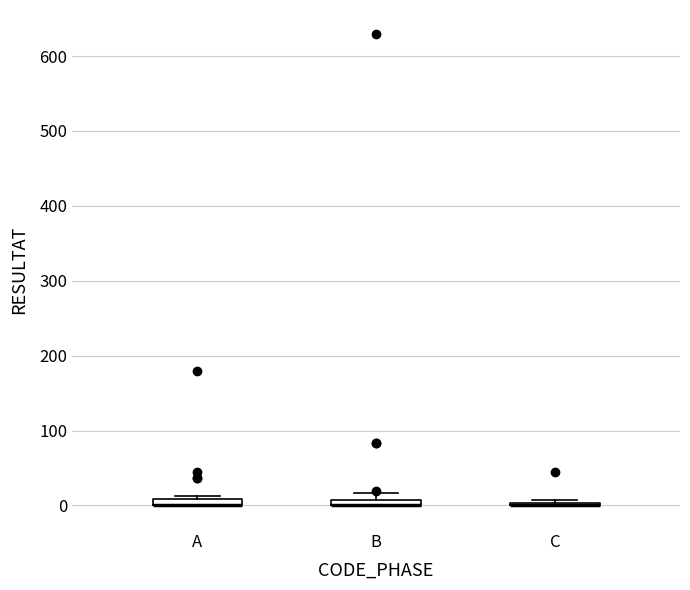

Where is the upper edge of the box for B on the y-axis? The values are not printed on the chart, so give them approximately, as read against the axis.

10